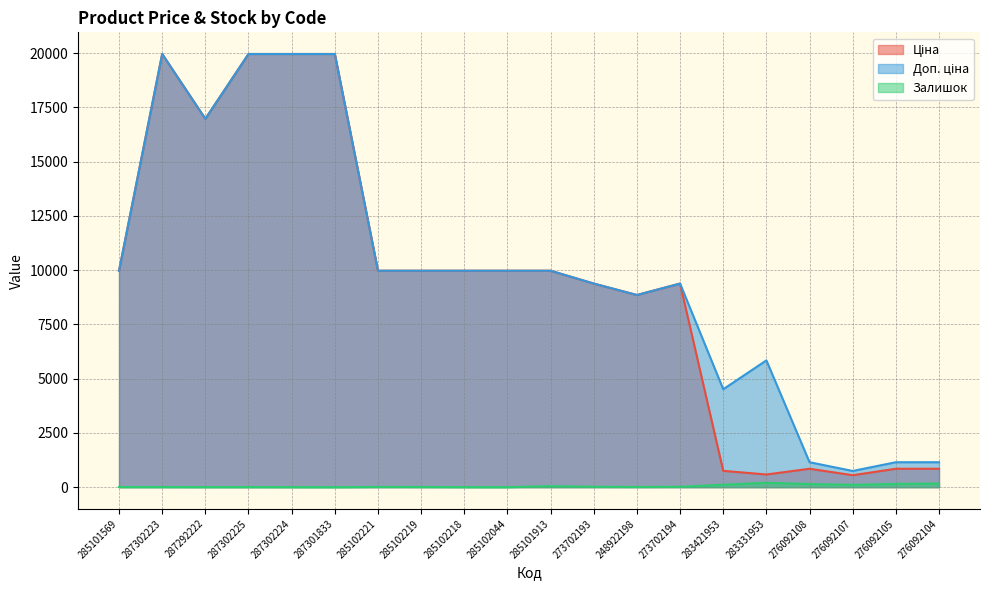

How many interior local valleys does the Ціна series have?

4